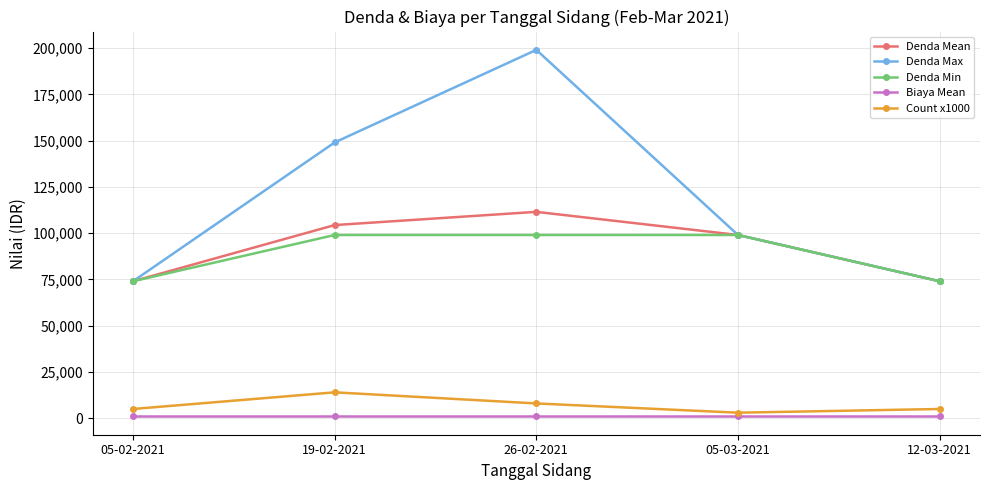

What is the total value across all series at 12-03-2021?

228000.0